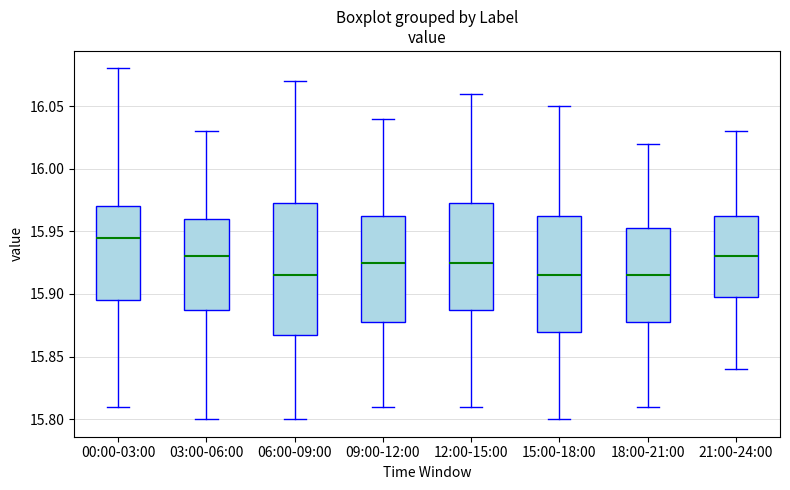

Where is the upper edge of the box for 06:00-09:00 on the y-axis? The values are not printed on the chart, so give them approximately, as read against the axis.

15.975